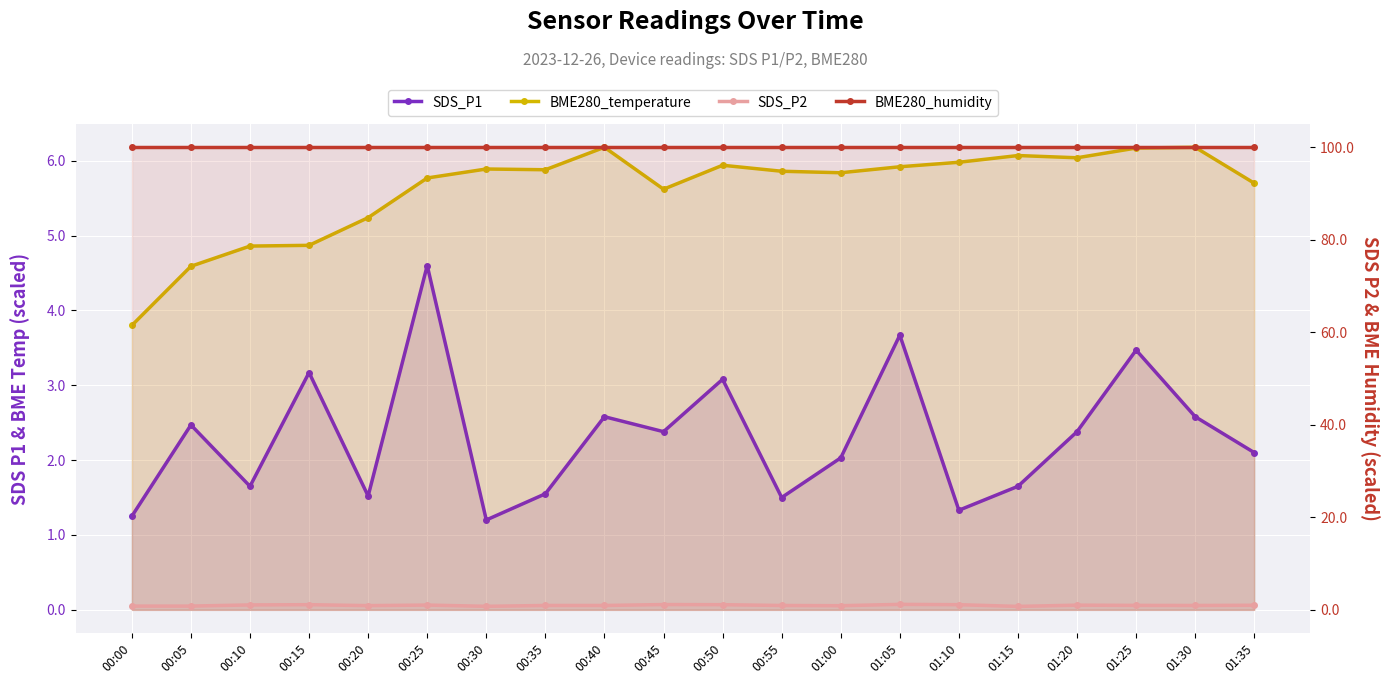

Rank the series by their maximum value, from highest to lowest.

BME280_humidity, BME280_temperature, SDS_P1, SDS_P2